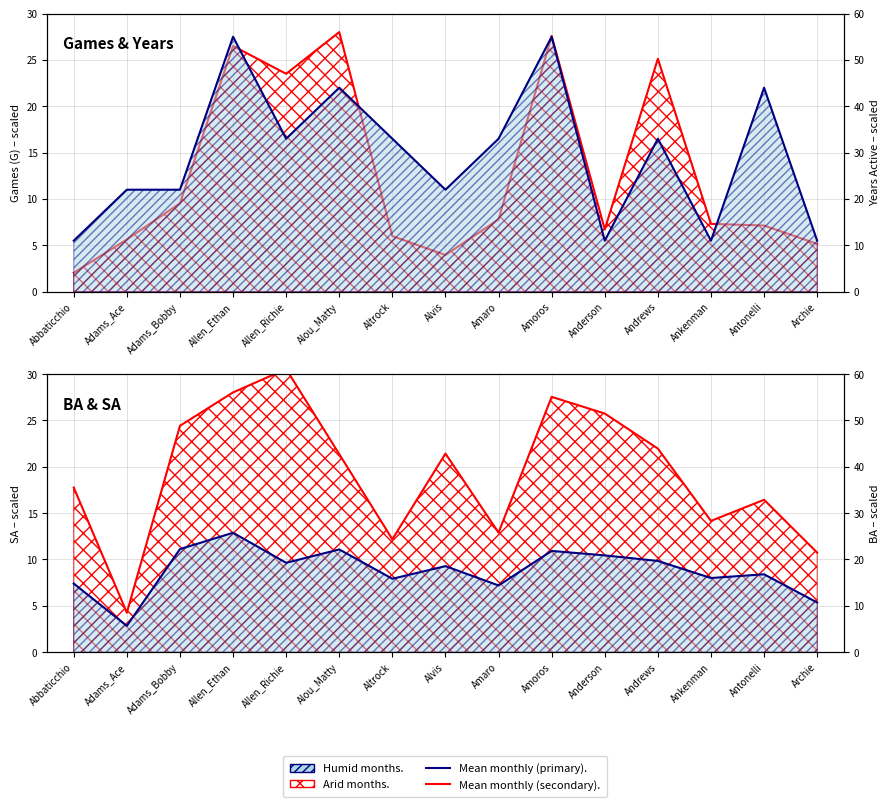

What is the value of the Mean SA (scaled) point at the 3rd from the left?

24.4